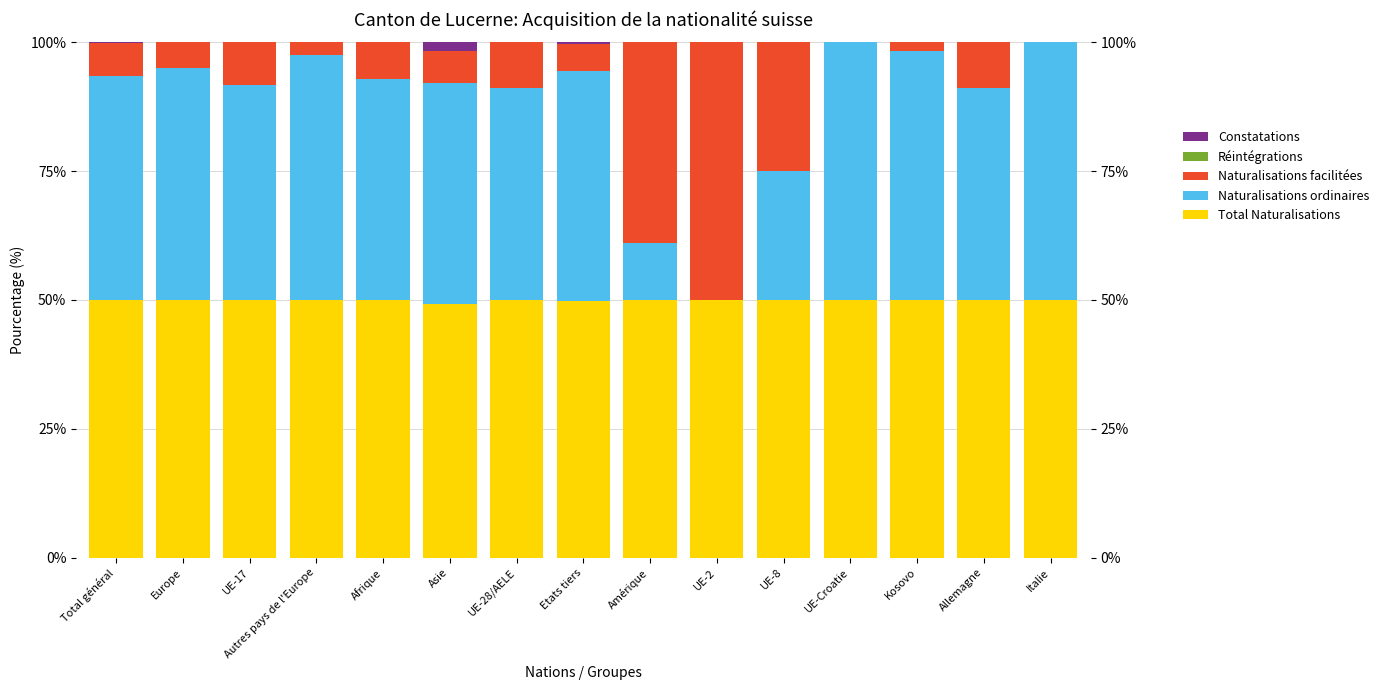

Count the Constatations values in the range 0 to 1.

14